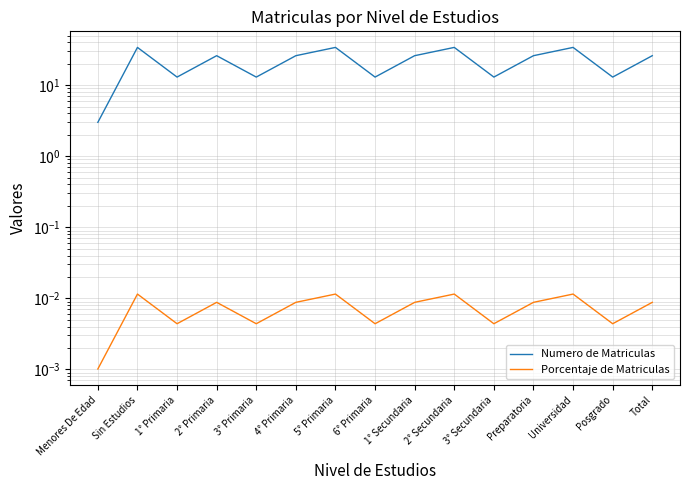

Reading left to right, transcribe all the data shown in this chart.

Numero de Matriculas: 3.0	34.0	13.0	26.0	13.0	26.0	34.0	13.0	26.0	34.0	13.0	26.0	34.0	13.0	26.0
Porcentaje de Matriculas: 0.0	0.0	0.0	0.0	0.0	0.0	0.0	0.0	0.0	0.0	0.0	0.0	0.0	0.0	0.0